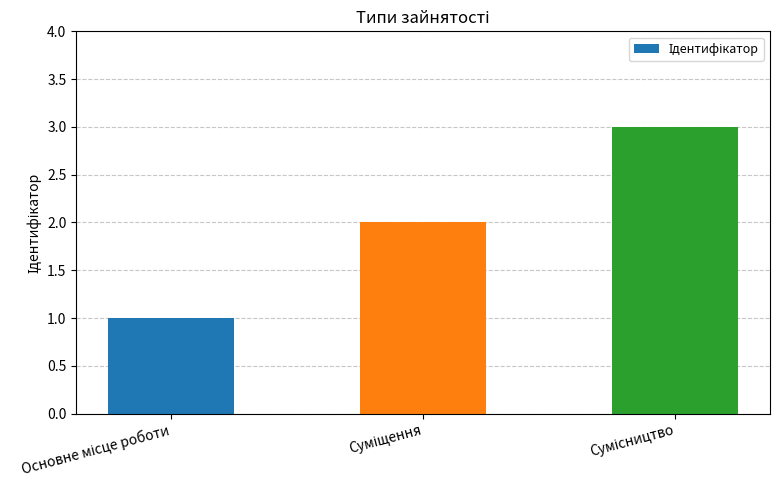

What is the greatest value displayed?

3